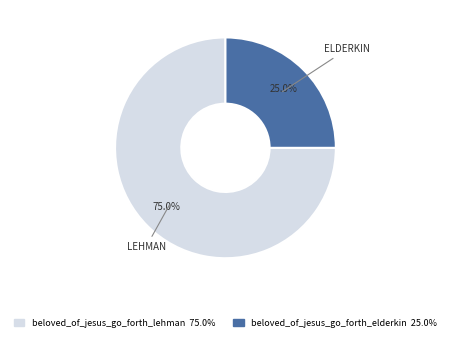

To the nearest percent, what portion does beloved_of_jesus_go_forth_lehman represent?

75%